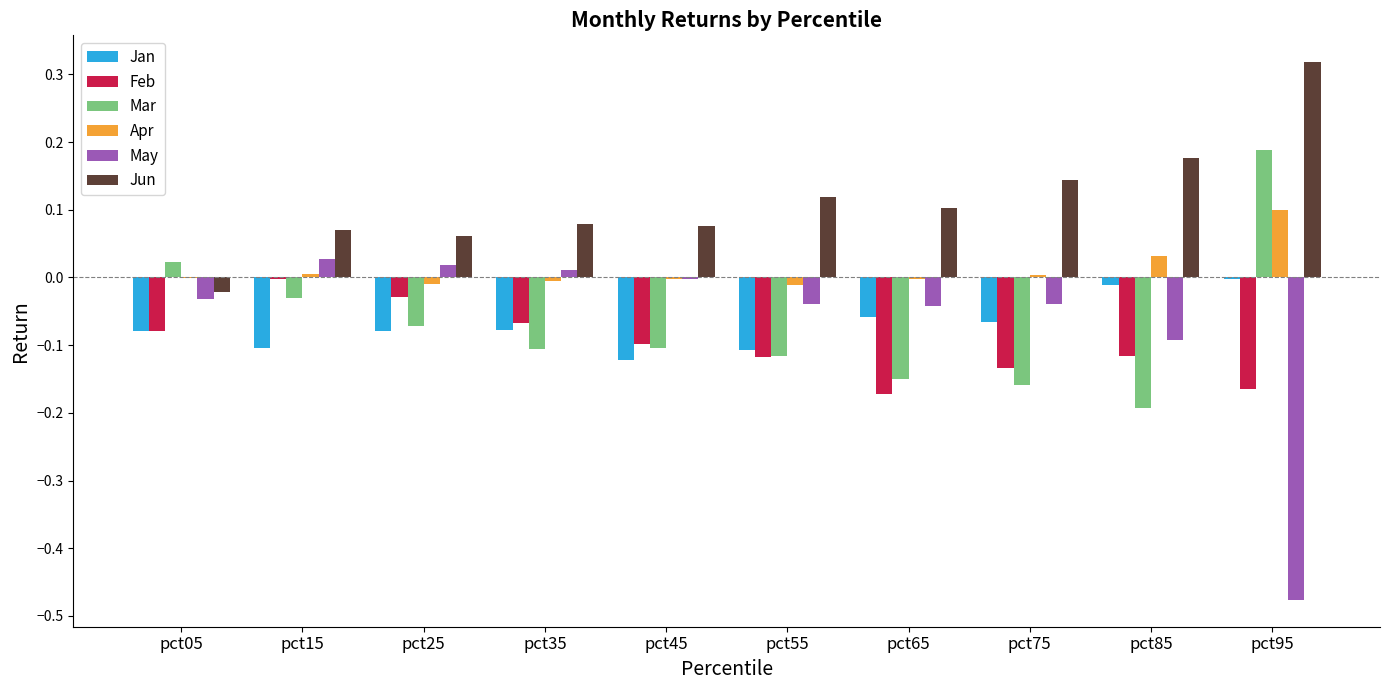

At which label does Mar first exceed 0?

pct05